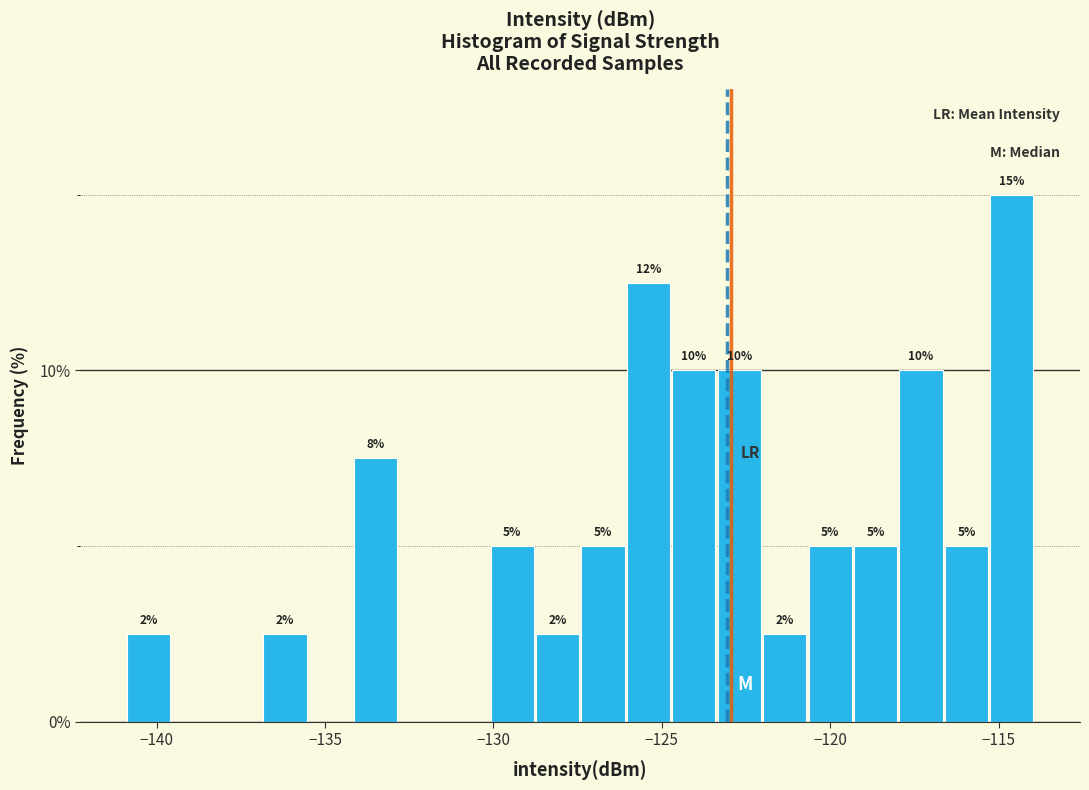

Read against the x-axis, roughly where is the centre of the tallest bar?

-114.5